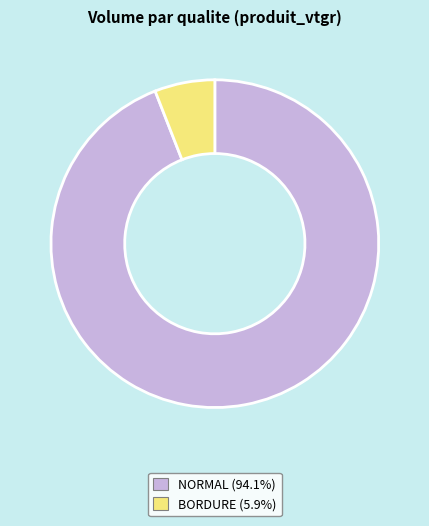

Does any single category account for the majority?

Yes